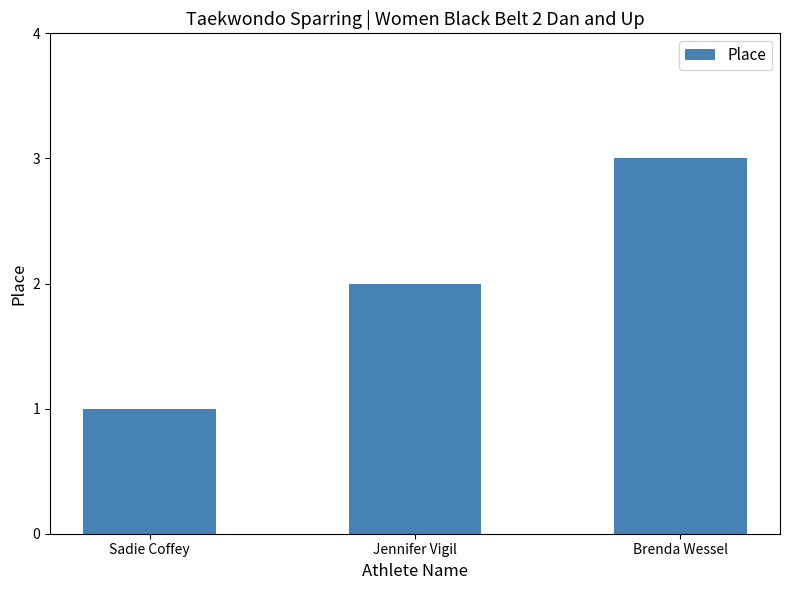

What is the difference between the values at Jennifer Vigil and Brenda Wessel?

1